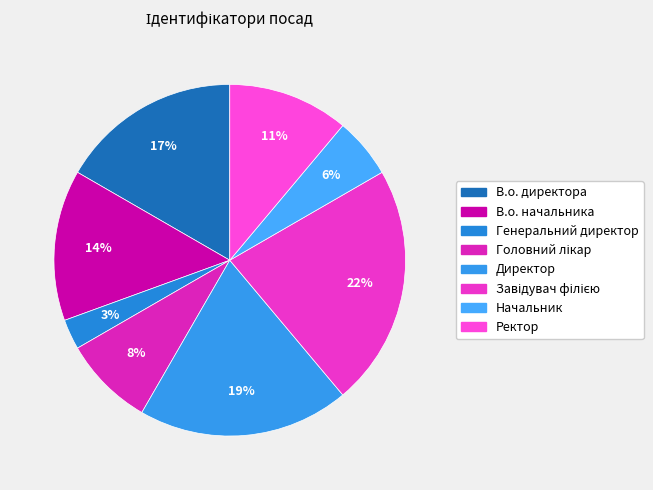

Is it true that Начальник is 1% of the pie?

False